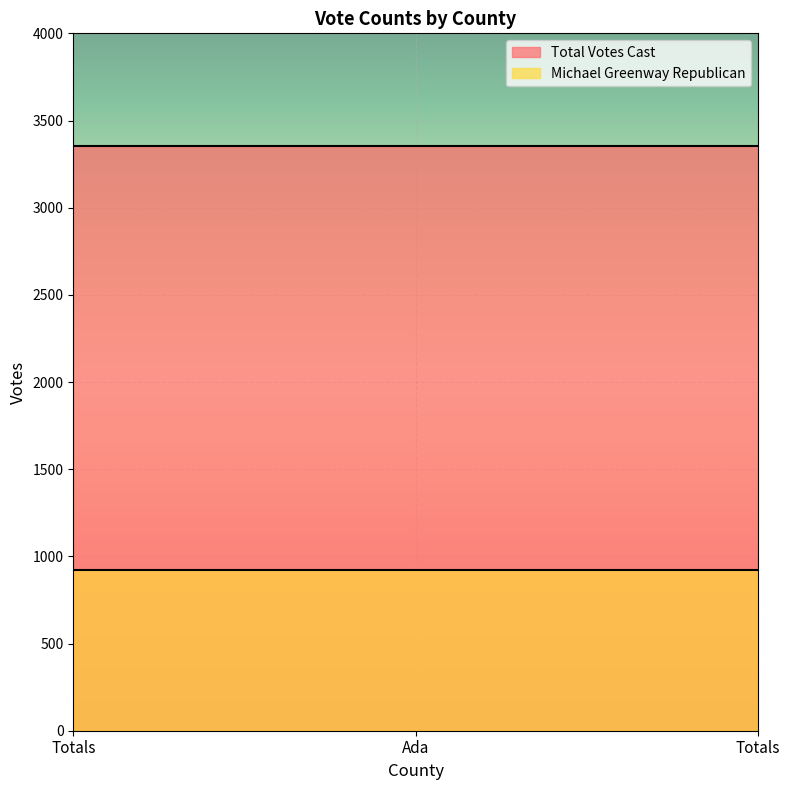

Is it true that Michael Greenway Republican equals 1212 at Totals?

False